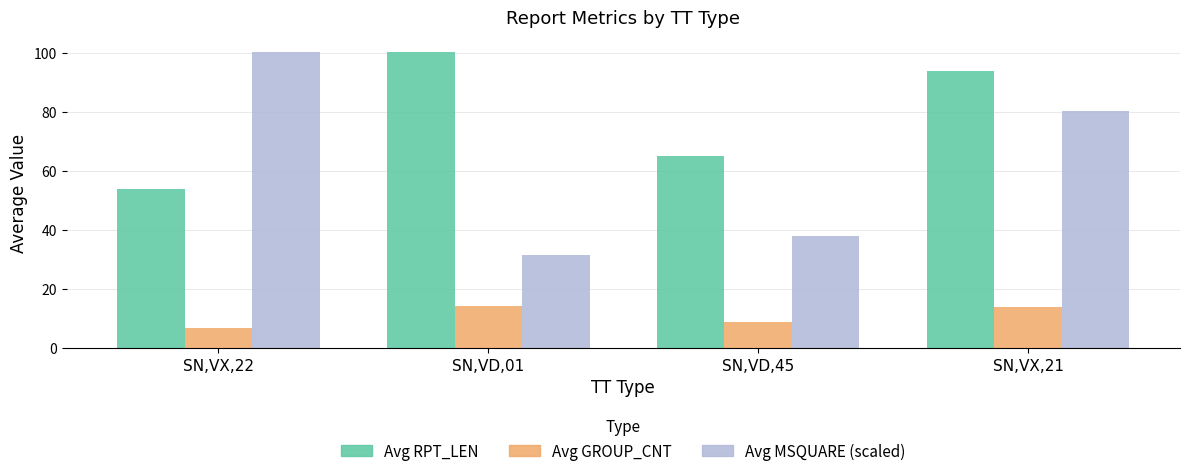

What is the sum of the Avg RPT_LEN values at SN,VD,45 and SN,VD,01?

165.4